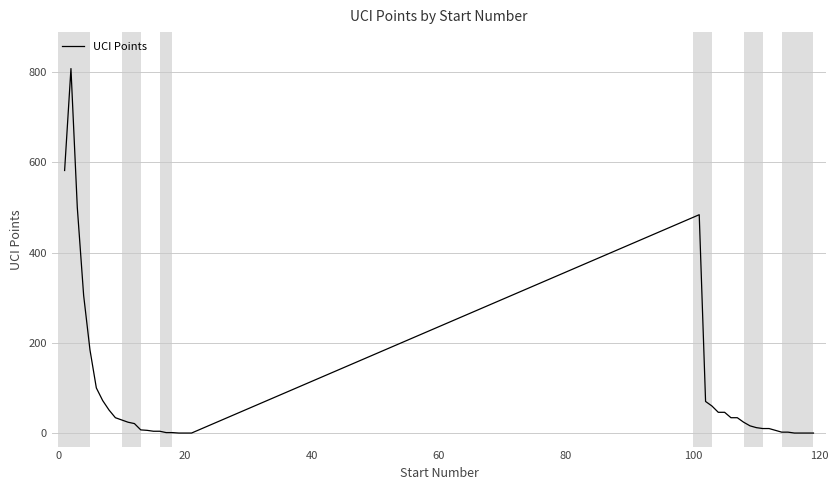

What is the sum of all values?

3589